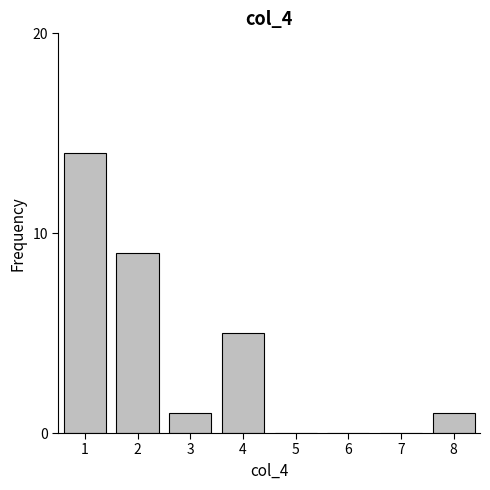

Reading left to right, list all the values displayed in this chart.

1=14	2=9	3=1	4=5	5=0	6=0	7=0	8=1